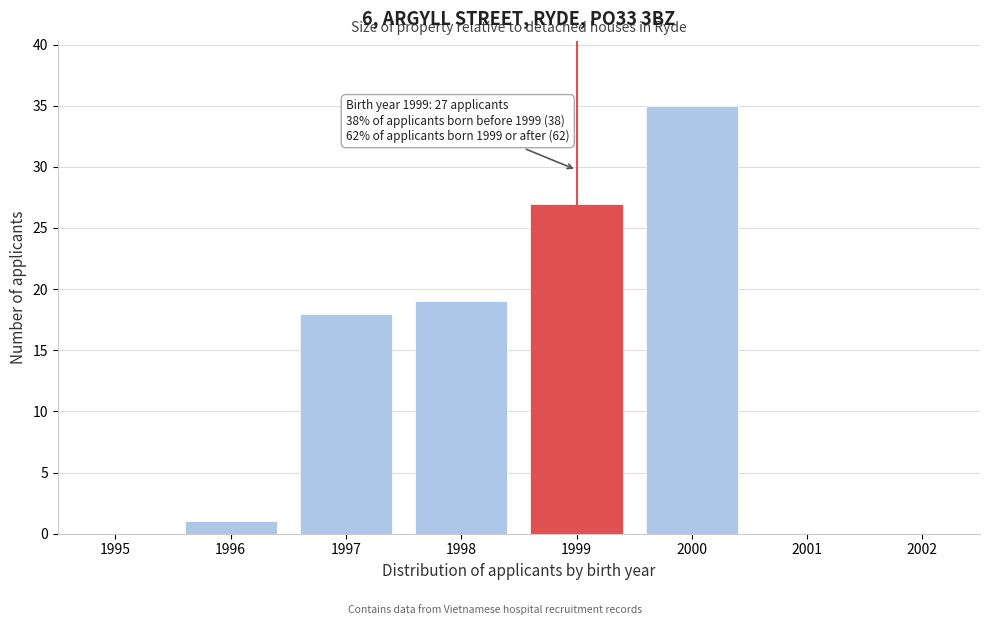

Which range on the x-axis has the tallest bar?

1999.5 to 2000.5